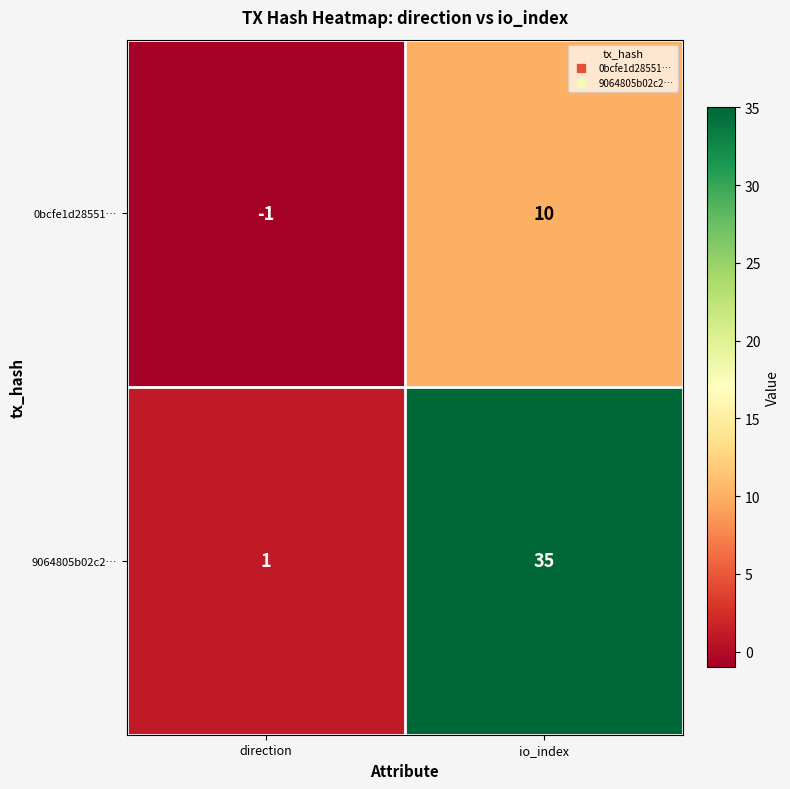

What is the difference between the maximum and minimum values in the 9064805b02c2… series?

34